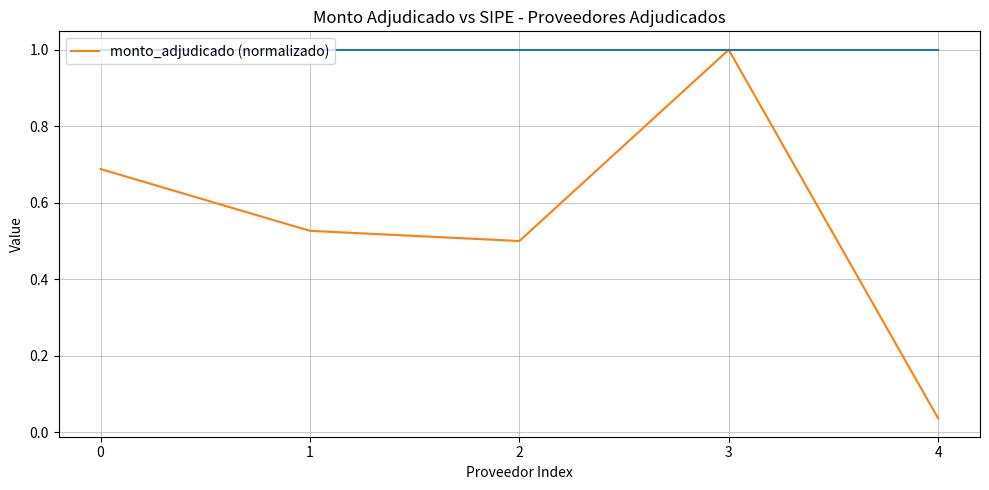

What value does the data have at 3?

1.0